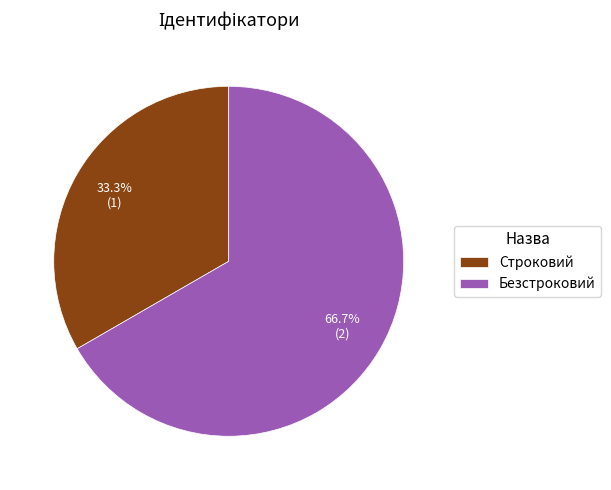

How many slices are in this pie chart?

2